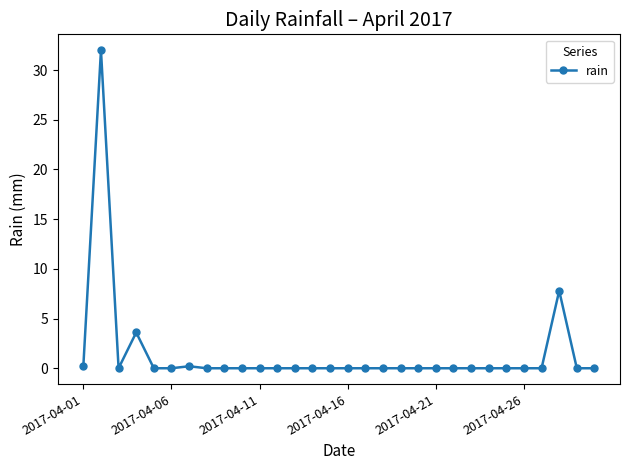

What is the maximum value shown in the chart?

32.0